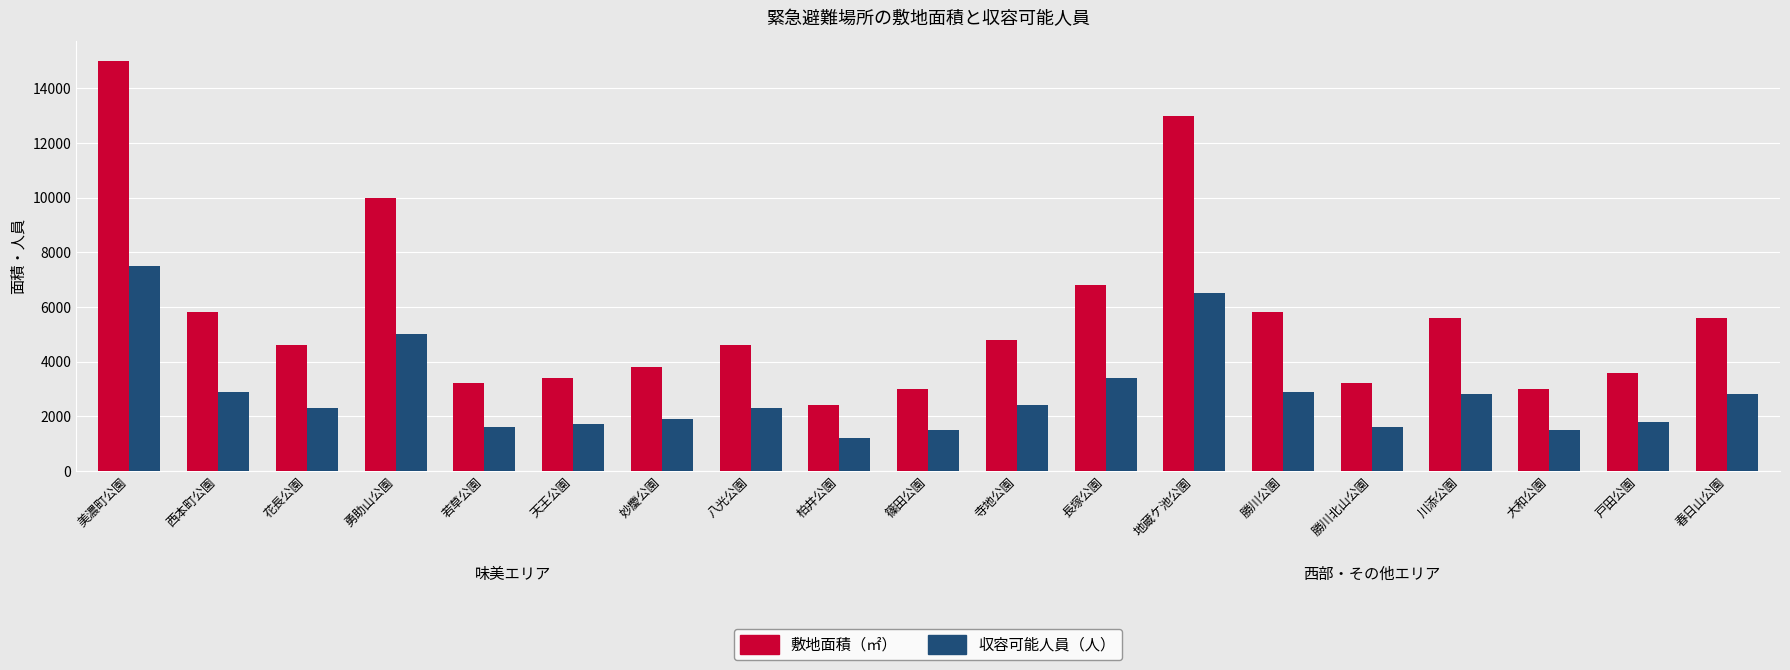

What are all the series names shown in the legend?

敷地面積（㎡）, 収容可能人員（人）